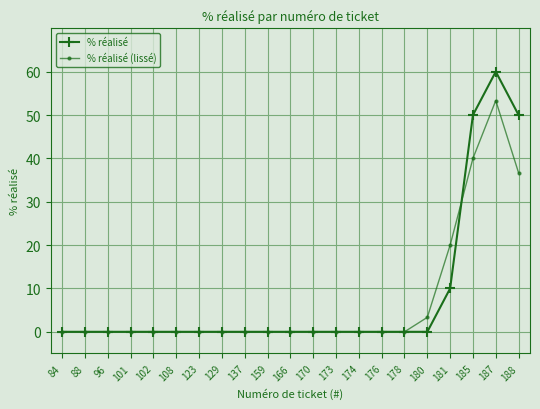

At which label does % réalisé reach its peak?

187